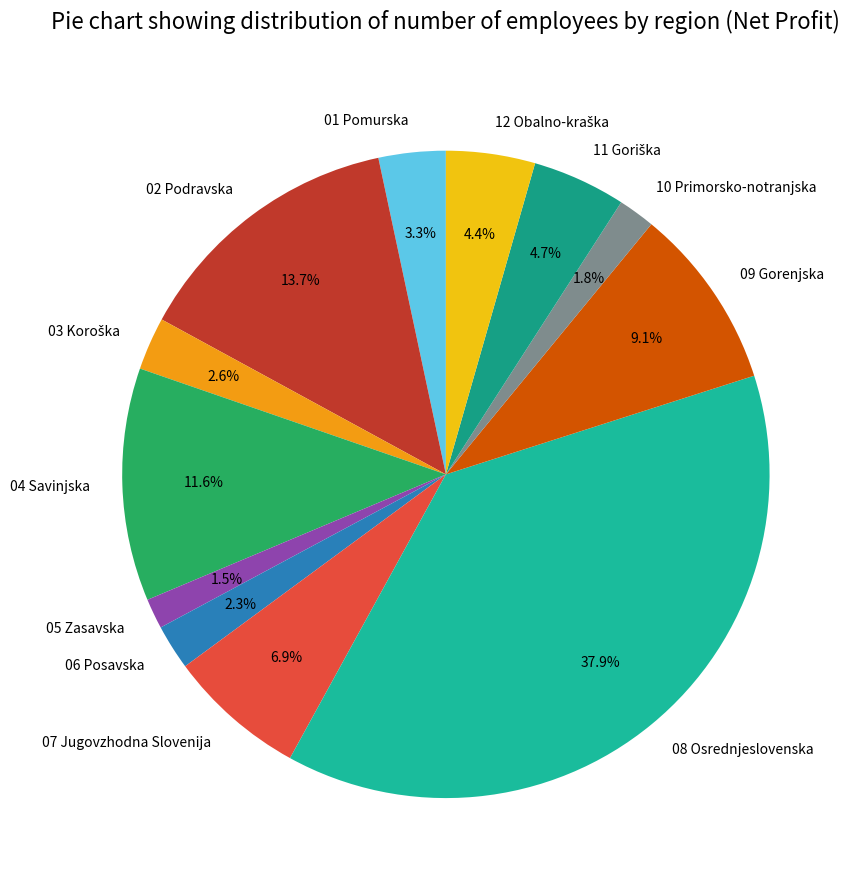

Which category has the biggest portion of the pie?

08 Osrednjeslovenska